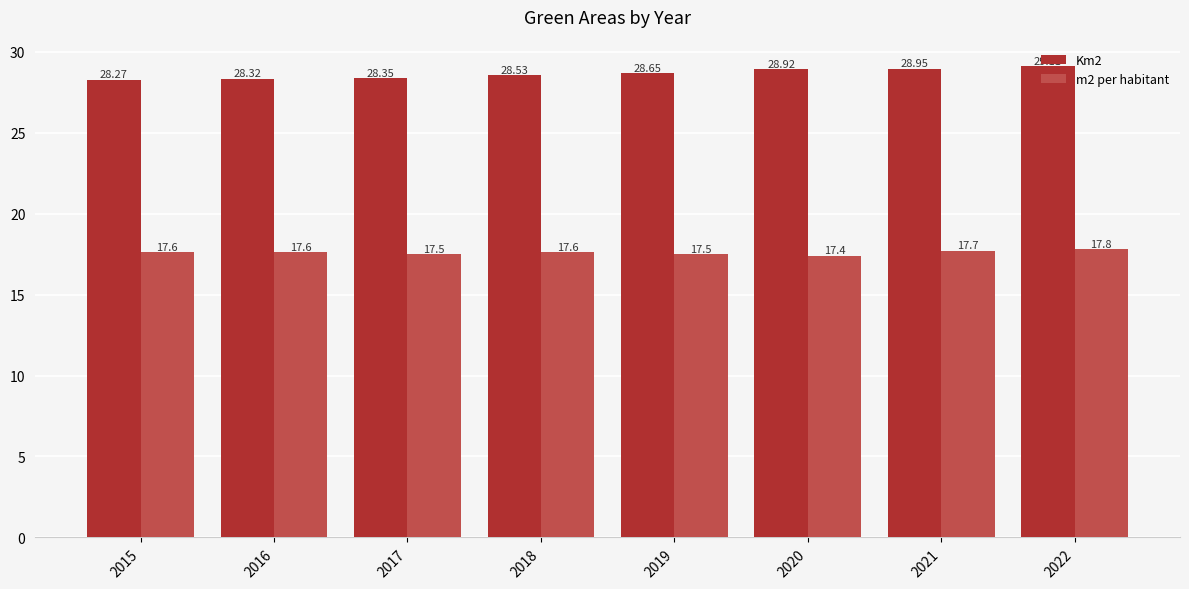

Which series has the largest range (max minus min)?

Km2